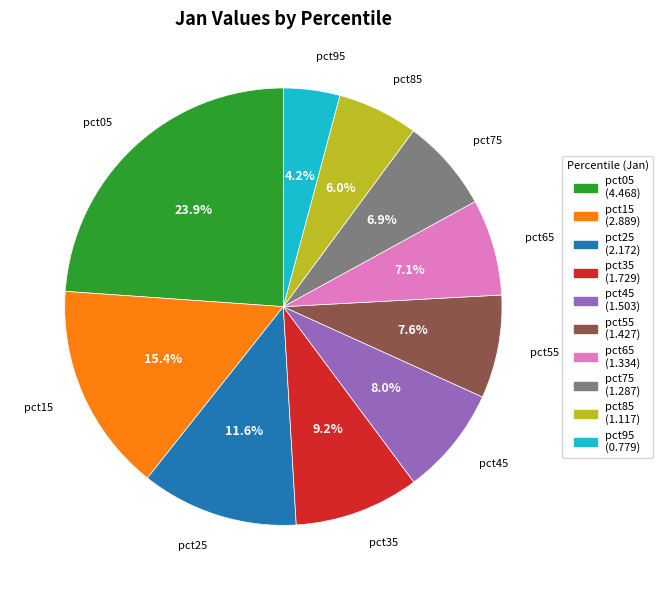

How many slices are in this pie chart?

10